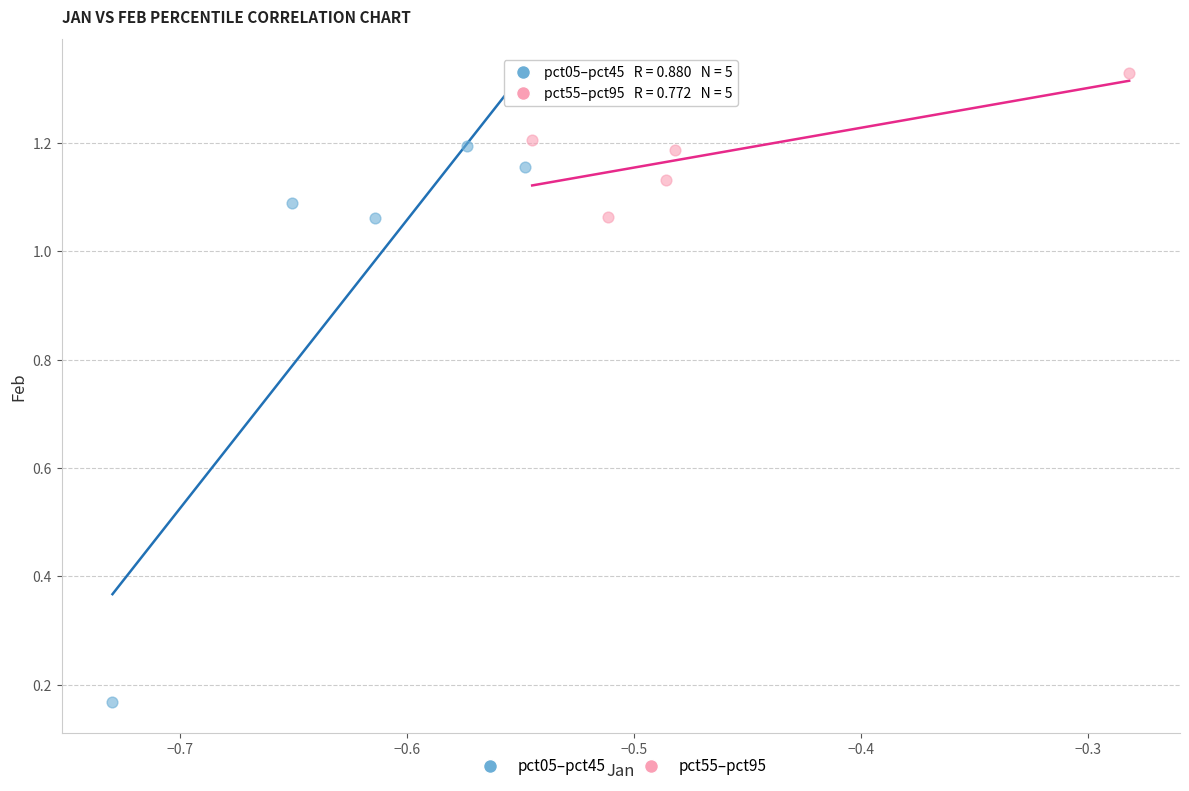

Which series contains the lowest Y value?

pct05–pct45